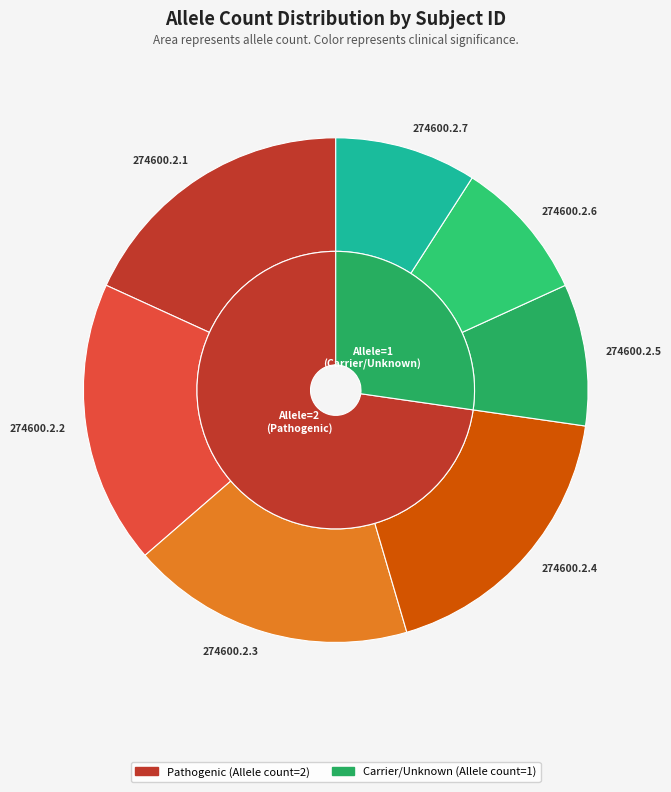

What is the ratio of the value at 274600.2.5 to the value at 274600.2.4?

0.5